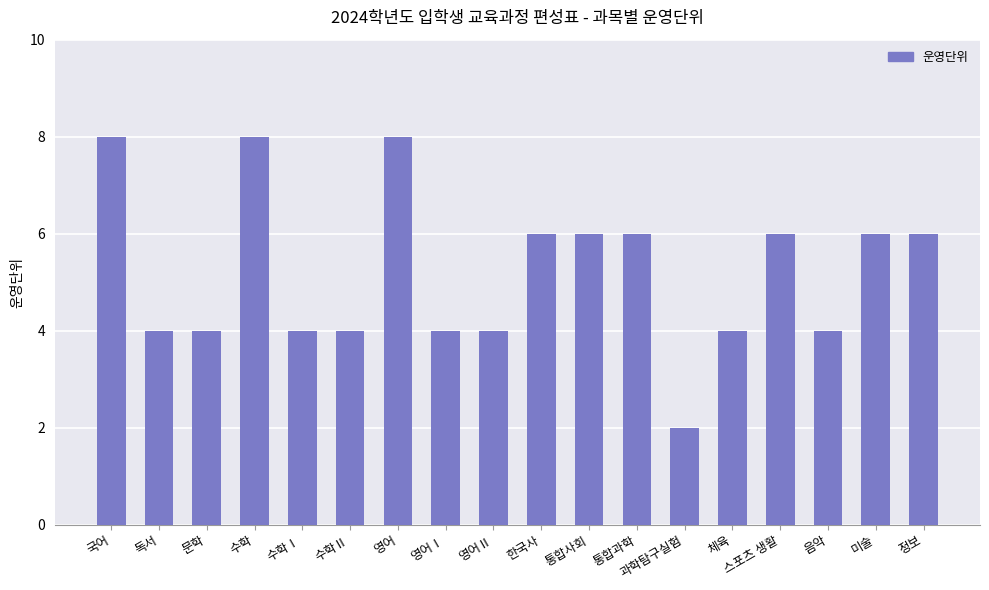

What is the difference between the values at 국어 and 수학Ⅰ?

4